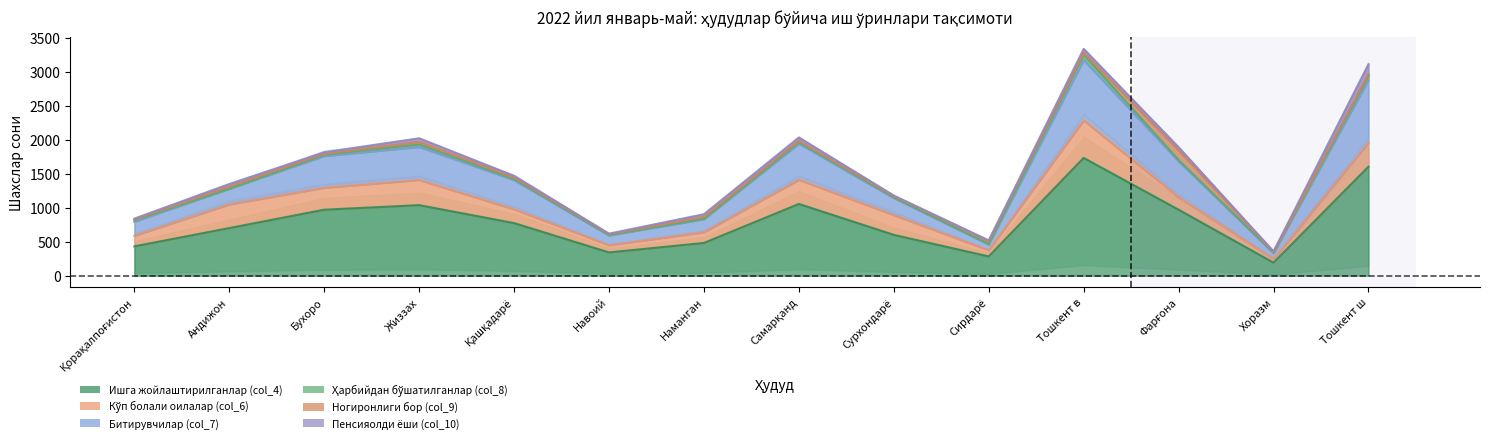

Which has a higher value, Наманган or Сирдарё?

Наманган